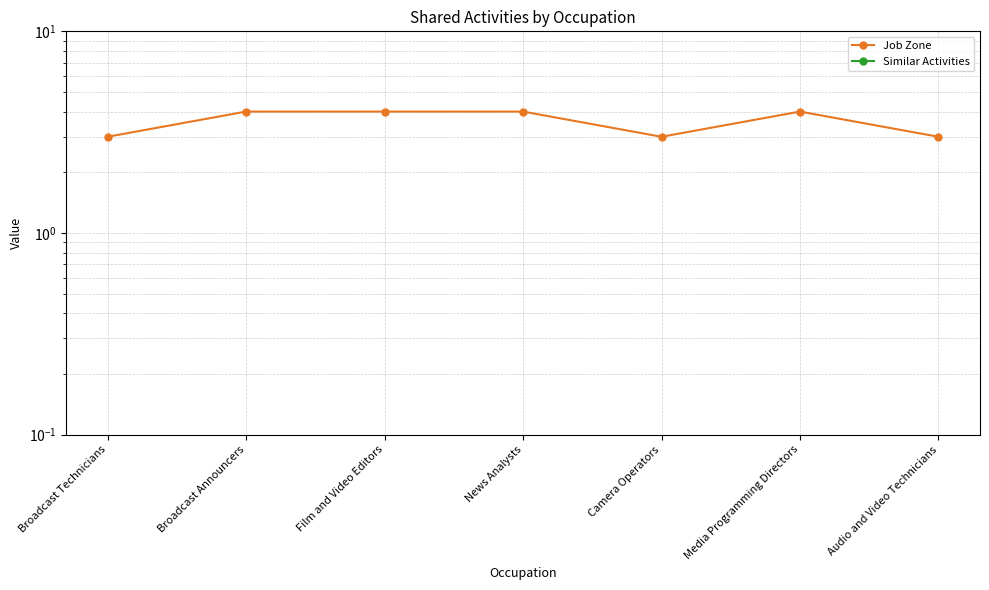

Between Broadcast Technicians and Camera Operators, which series saw the biggest shift?

Job Zone